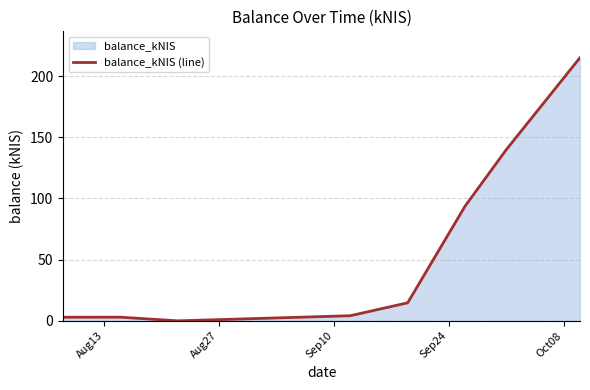

What is the average value?

59.2